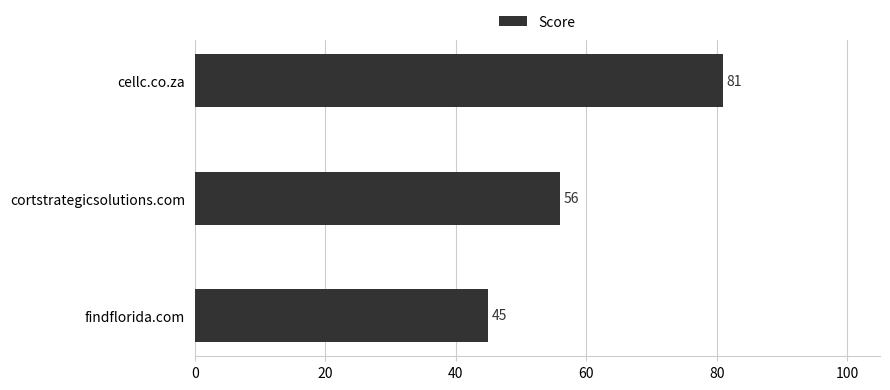

What is the average value?

61